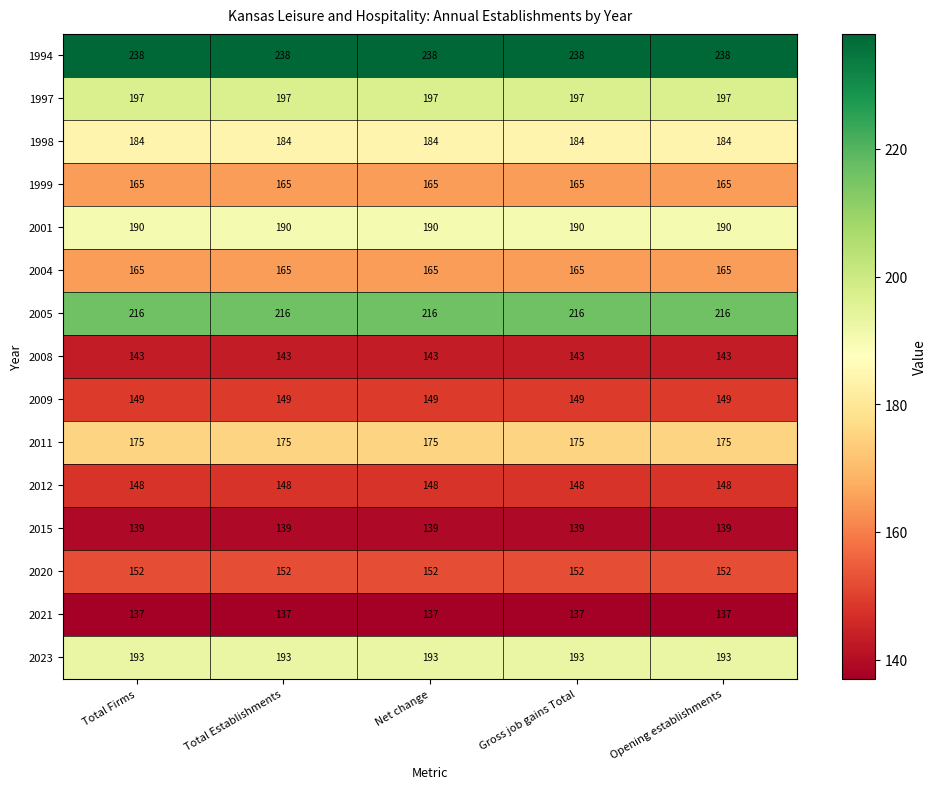

What is the spread (max minus min) of values at Gross job gains Total?

101